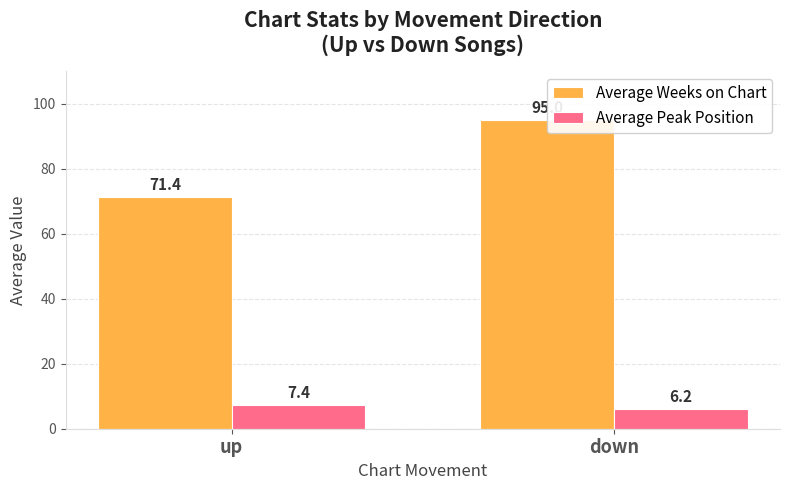

How many data points in Average Weeks on Chart are less than 95?

1